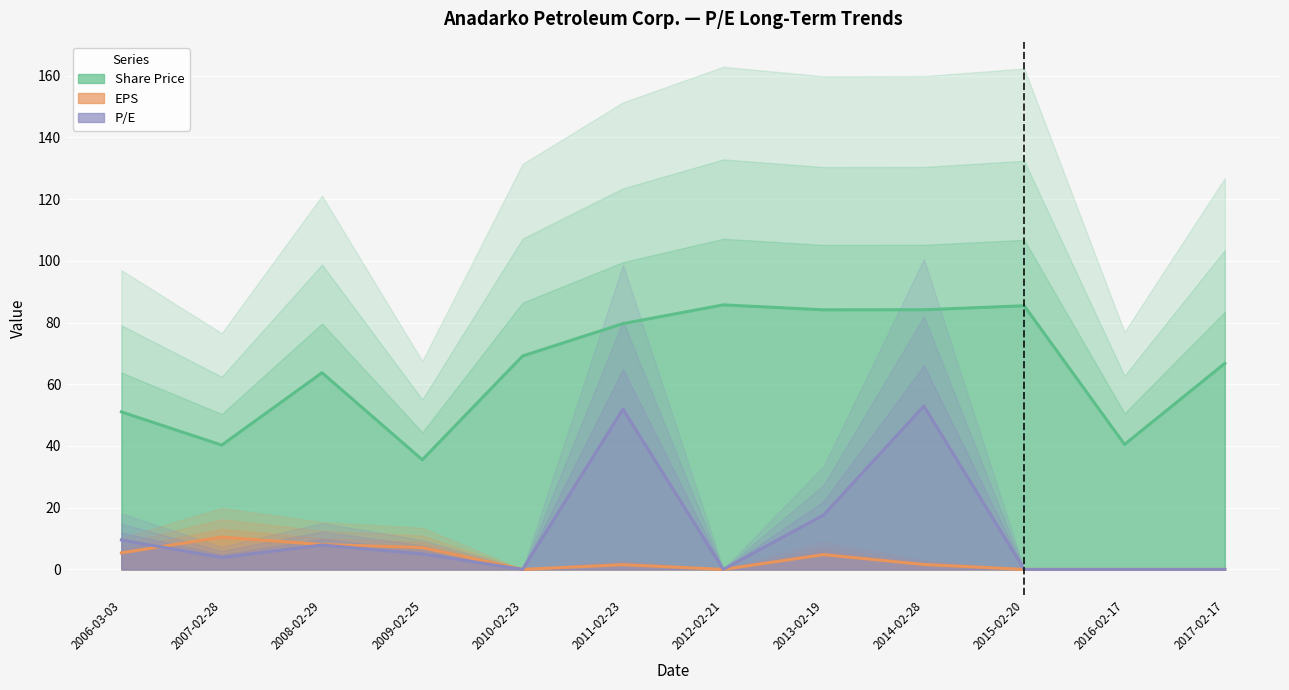

How many lines are shown in the chart?

3